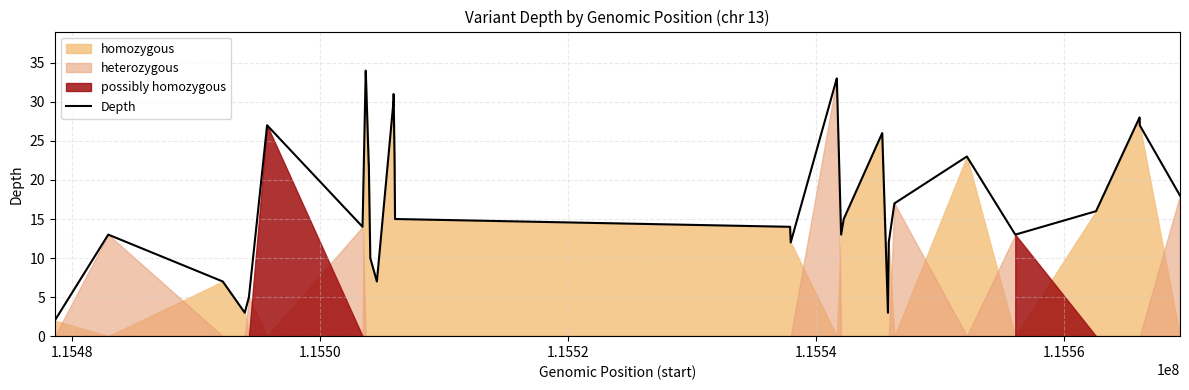

What is the value of the 38th point from the left?

27